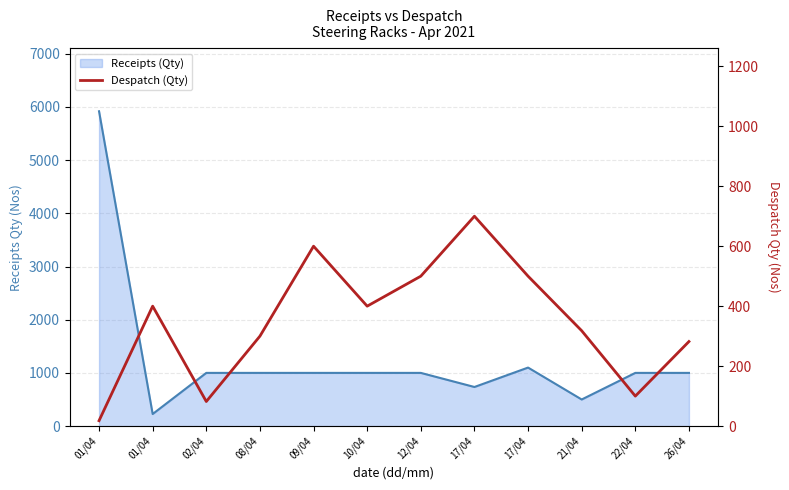

What is the difference between the values at 02/04 and 09/04?

518